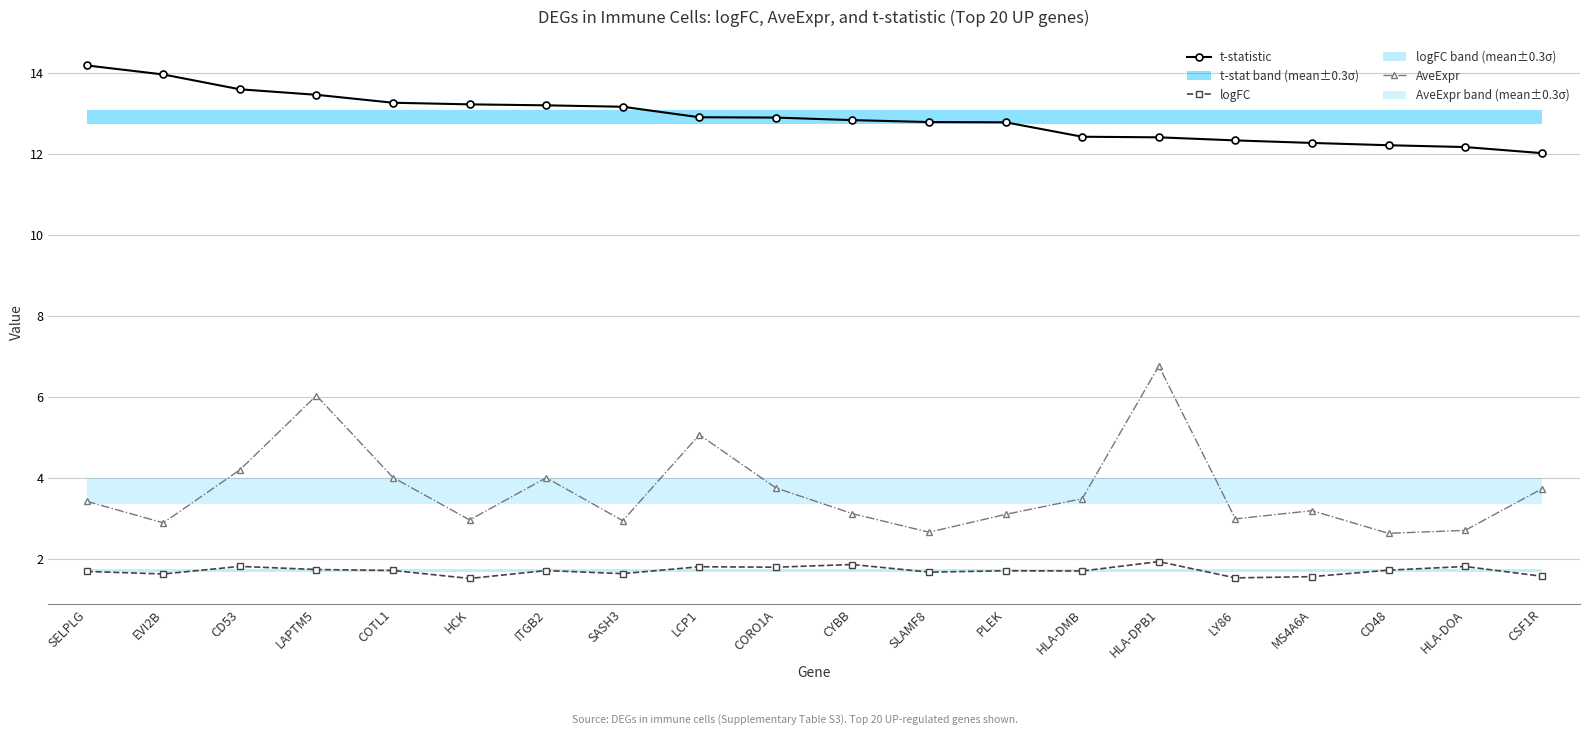

What is the sum of all t-statistic values?

258.3